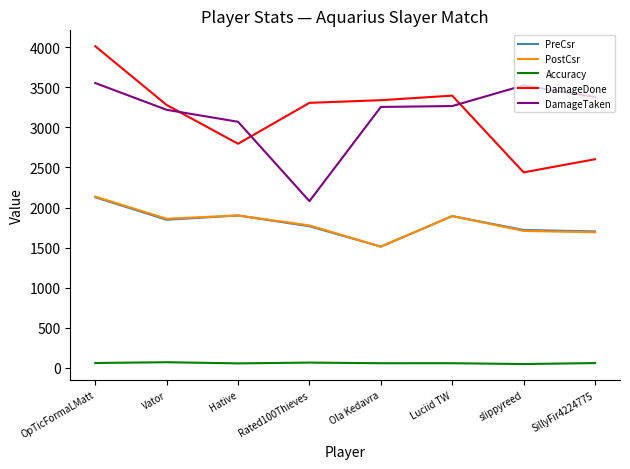

What value does the PreCsr series have at Hative?

1900.0